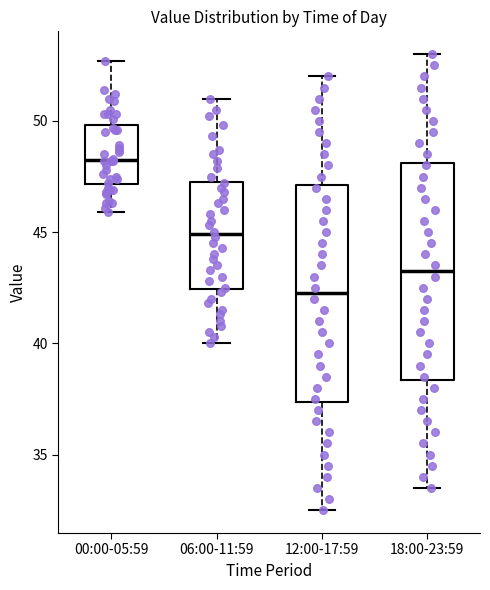

Which box has the highest median line?

00:00-05:59